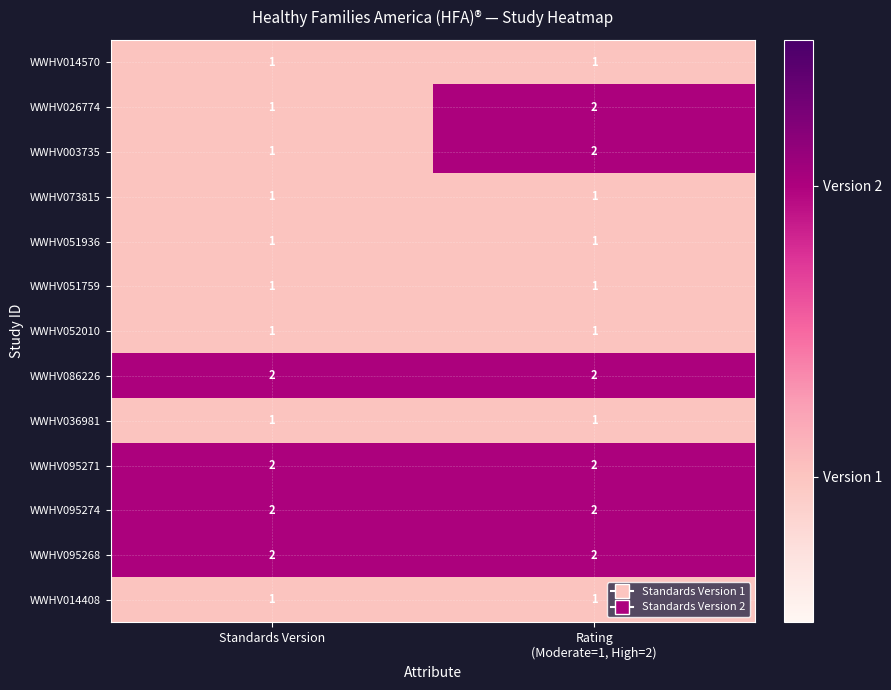

What is the total value across all series at Standards Version?

17